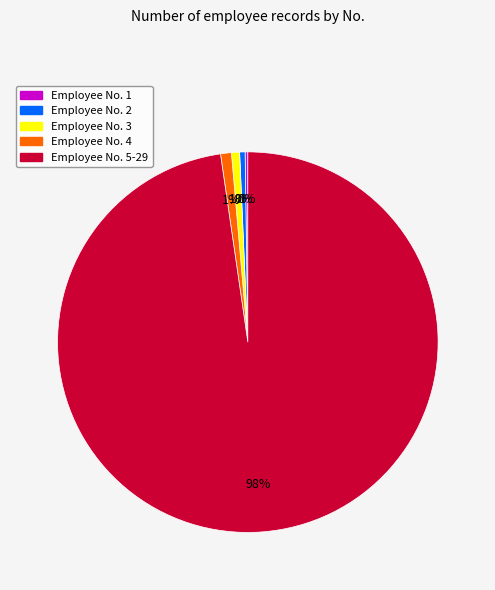

Does any single category account for the majority?

Yes